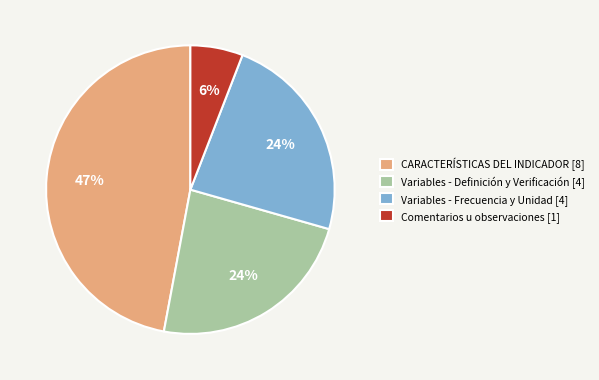

To the nearest percent, what is the difference between the largest and smallest slice percentages?

41%